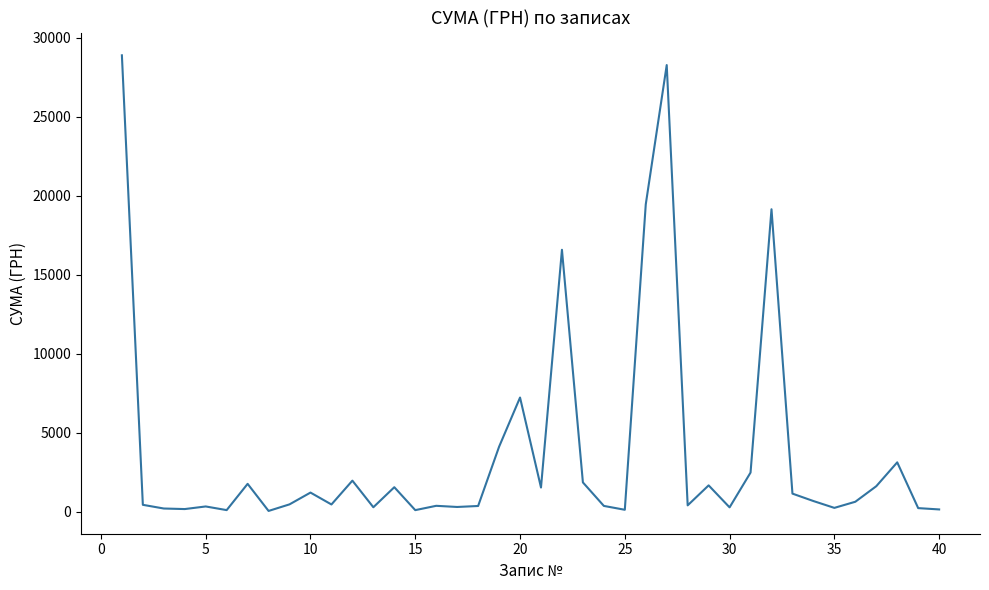

What is the greatest value displayed?

28897.0